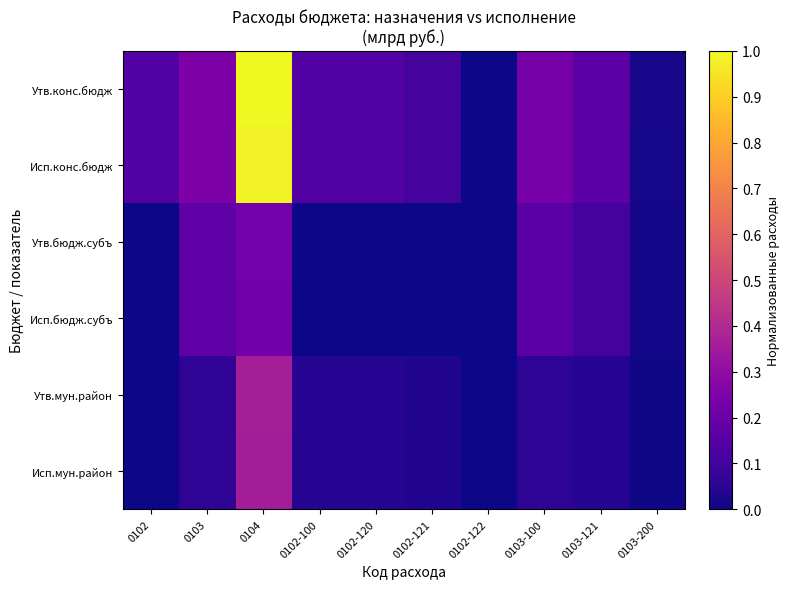

At which category is the sum across all series the highest?

0104